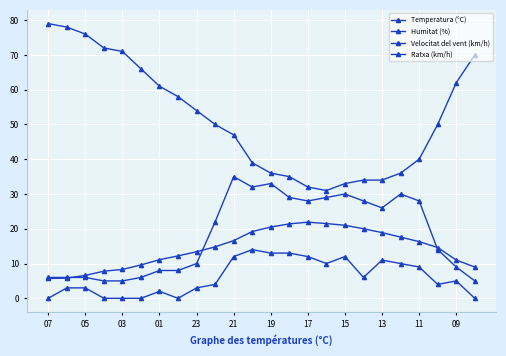

Which label corresponds to the largest value in the chart?

07